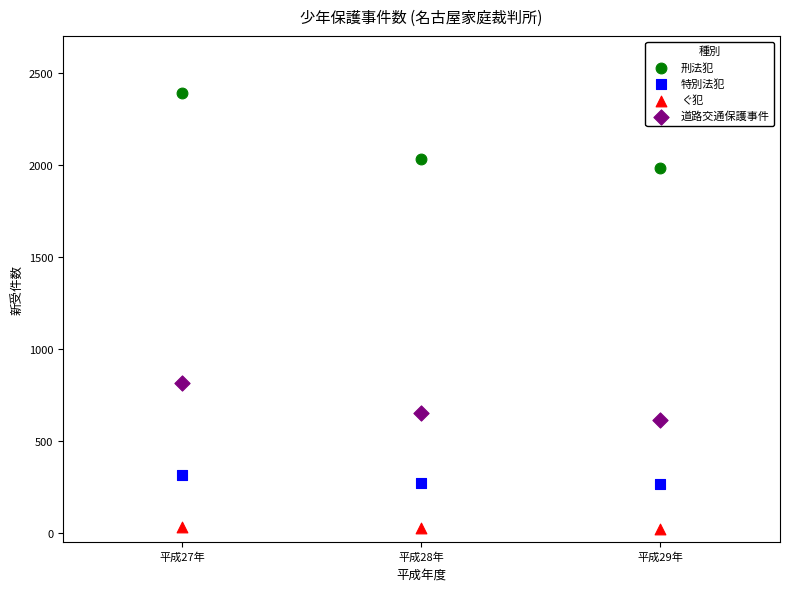

What are all the series names shown in the legend?

刑法犯, 特別法犯, ぐ犯, 道路交通保護事件